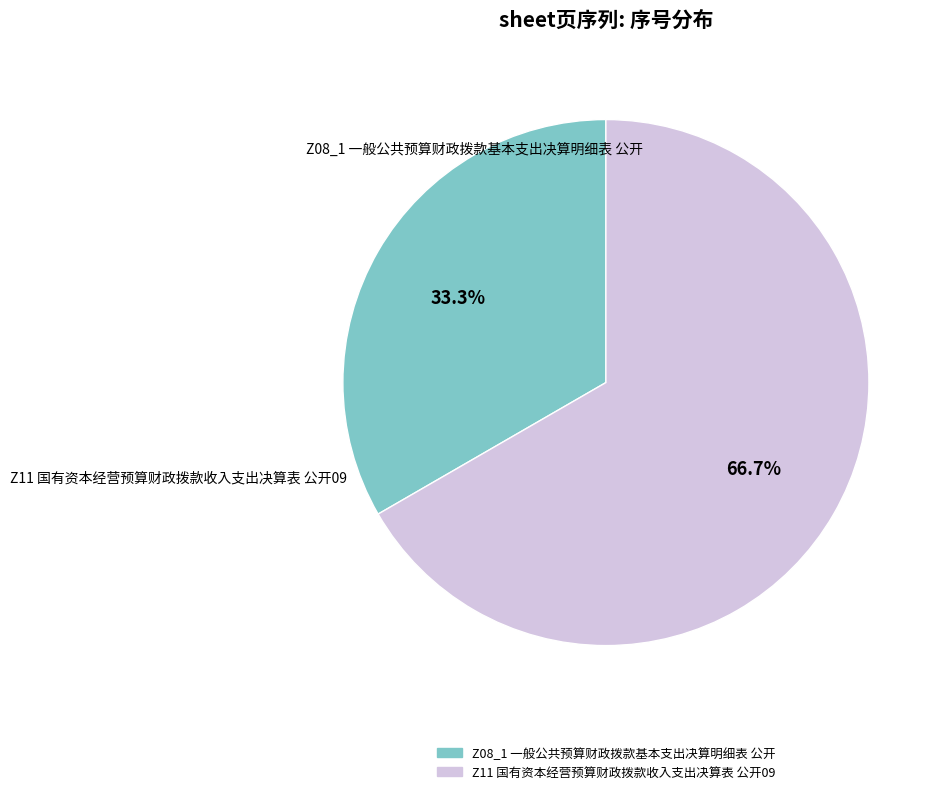

Which slice is the largest?

Z11 国有资本经营预算财政拨款收入支出决算表 公开09